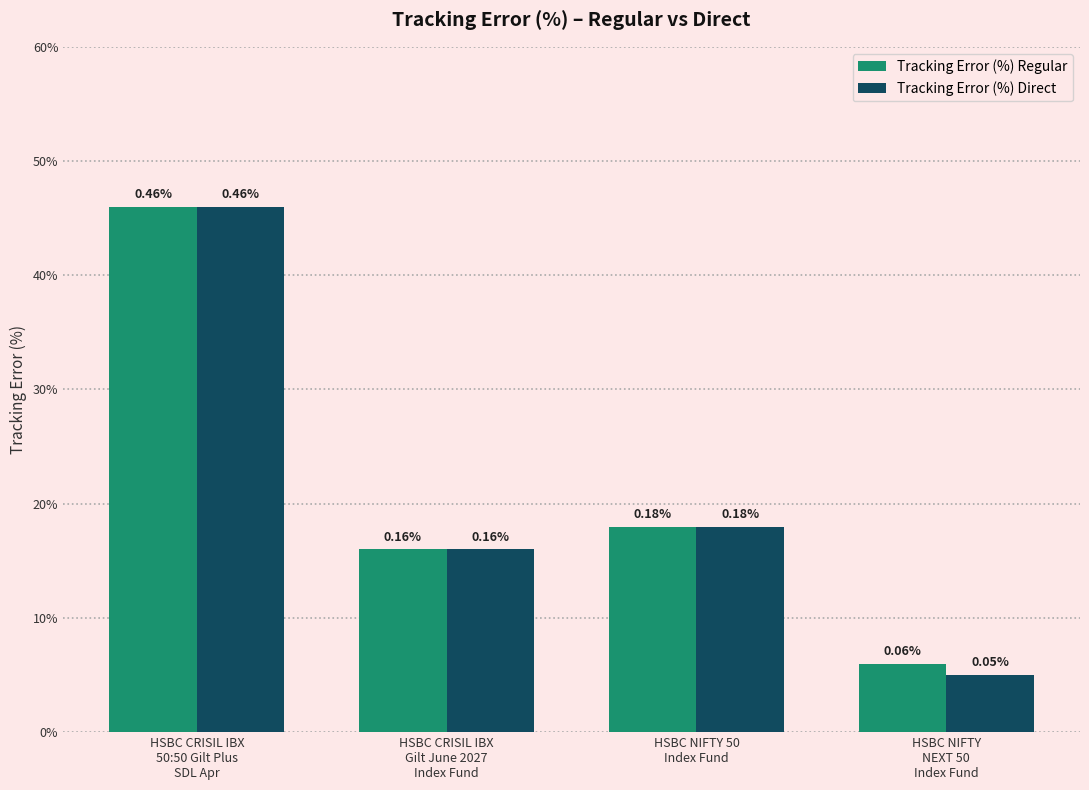

What is the difference between the Tracking Error (%) Regular values at HSBC CRISIL IBX
50:50 Gilt Plus
SDL Apr and HSBC NIFTY
NEXT 50
Index Fund?

0.4